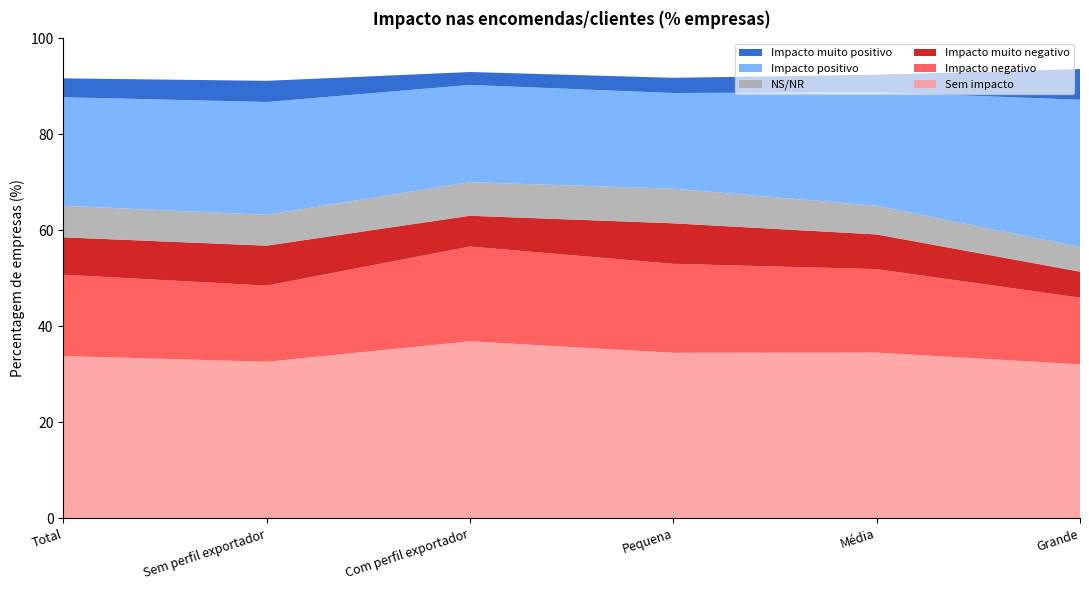

Reading right to left, extract all data points from this chart.

Sem impacto: 32.1	34.5	34.5	36.9	32.6	33.8
Impacto negativo: 13.9	17.4	18.5	19.7	15.9	16.9
Impacto muito negativo: 5.4	7.2	8.4	6.4	8.3	7.8
NS/NR: 5.1	6.0	7.2	7.0	6.4	6.6
Impacto positivo: 30.7	23.7	19.9	20.3	23.5	22.6
Impacto muito positivo: 6.4	3.6	3.2	2.7	4.4	3.9